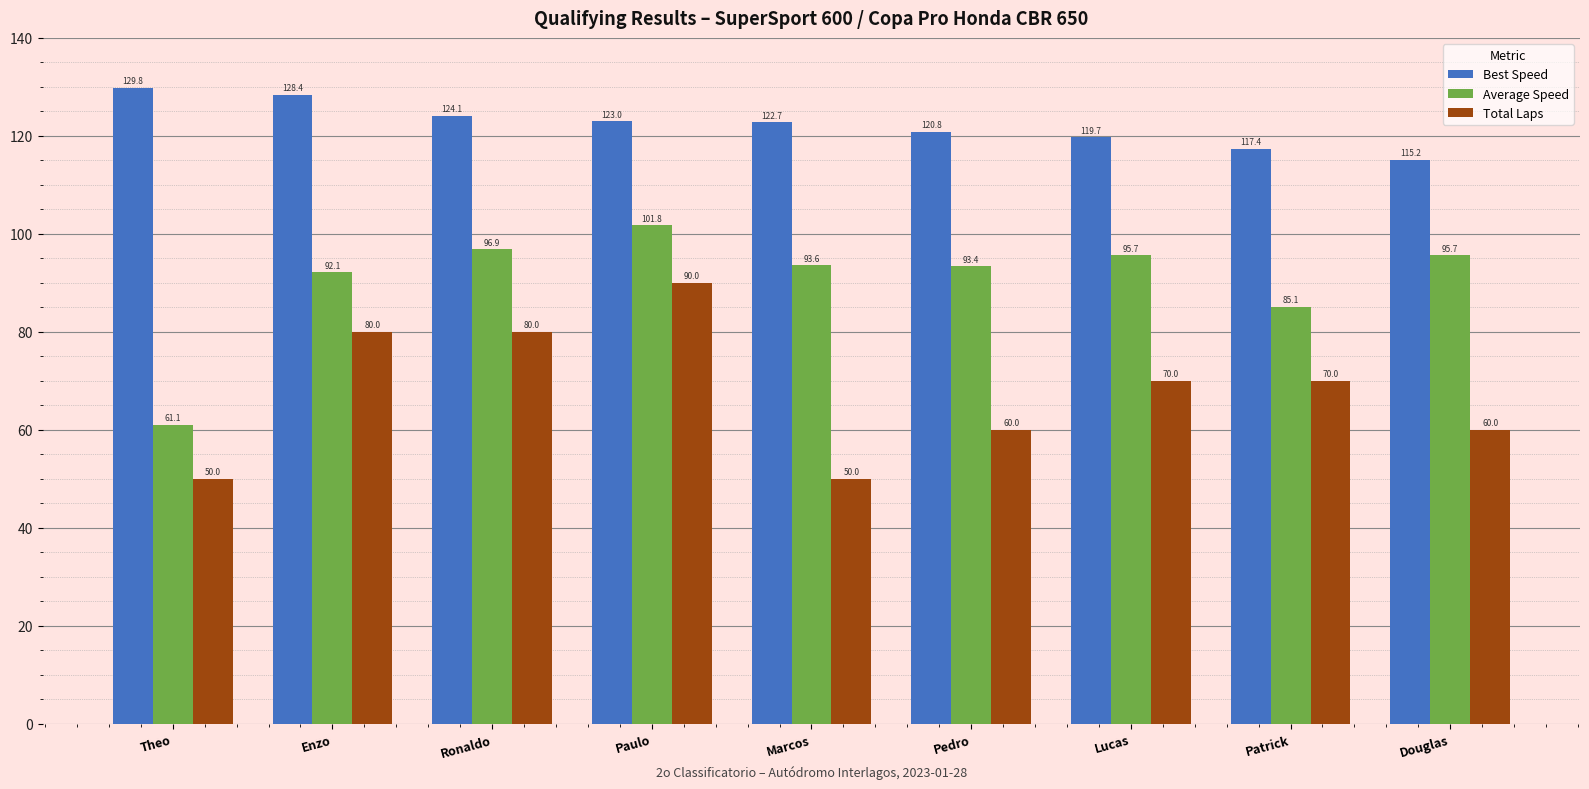

Is the value of Total Laps at Pedro greater than the value of Average Speed at Enzo?

No